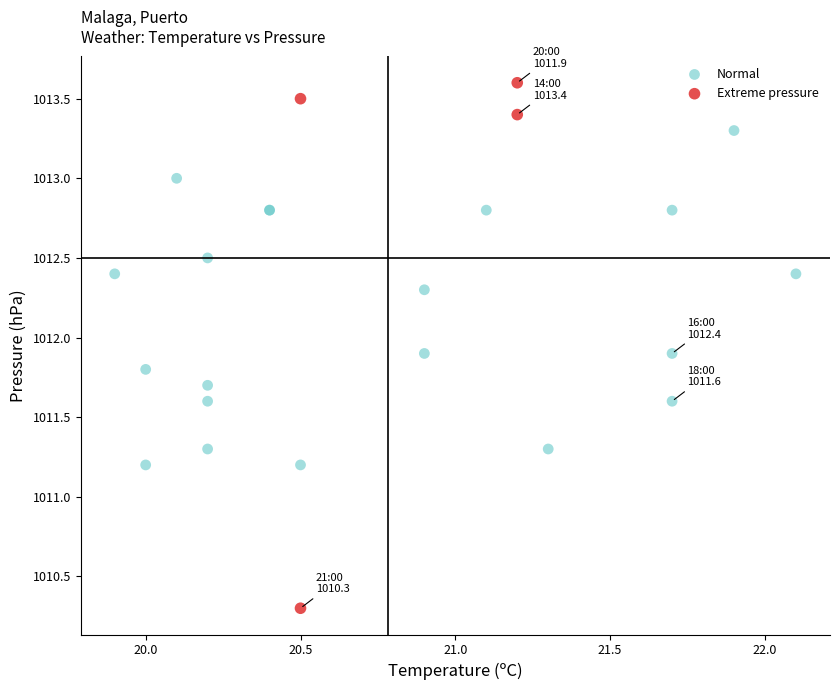

Which series contains the highest Y value?

Extreme pressure